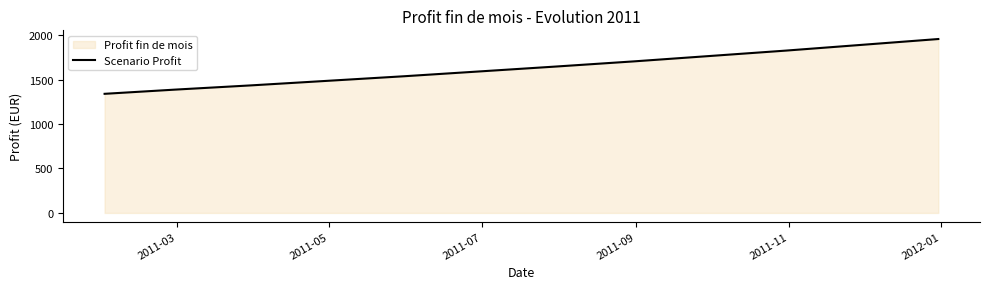

What is the difference between the maximum and minimum values?

616.4